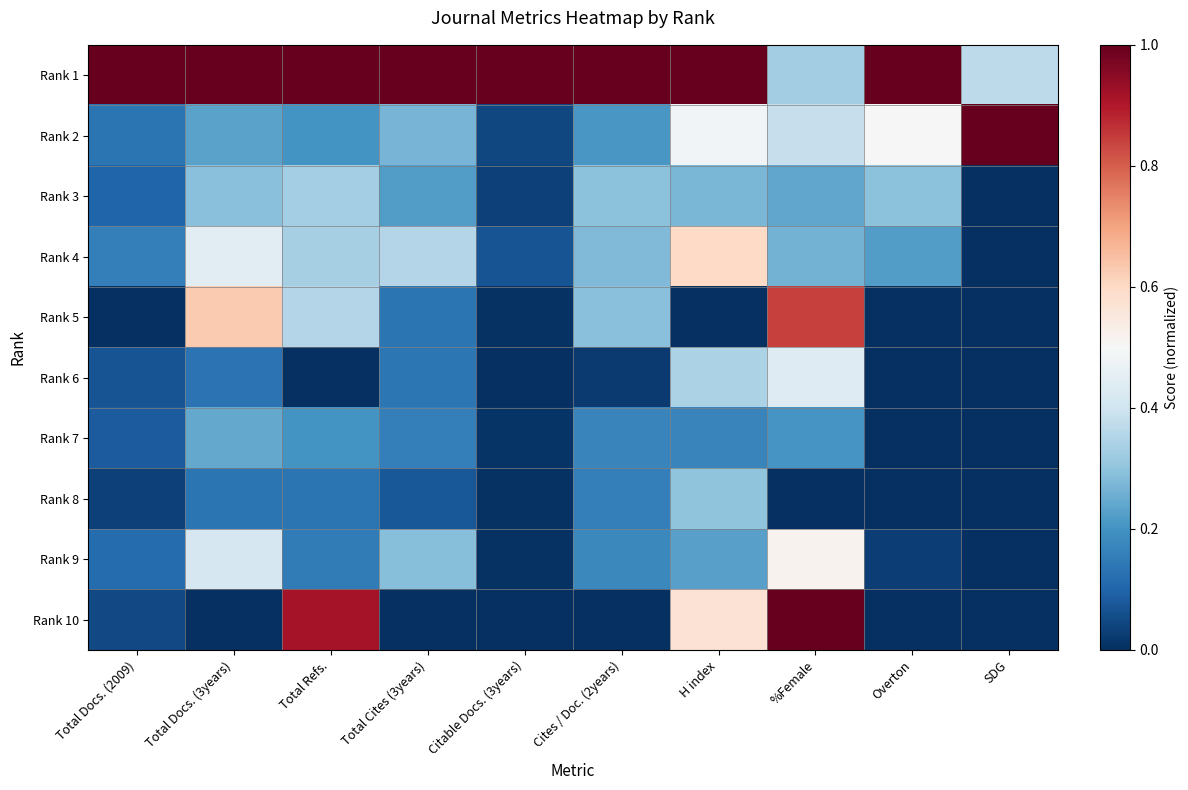

Which series changed the most between Total Docs. (2009) and Cites / Doc. (2years)?

Rank 5